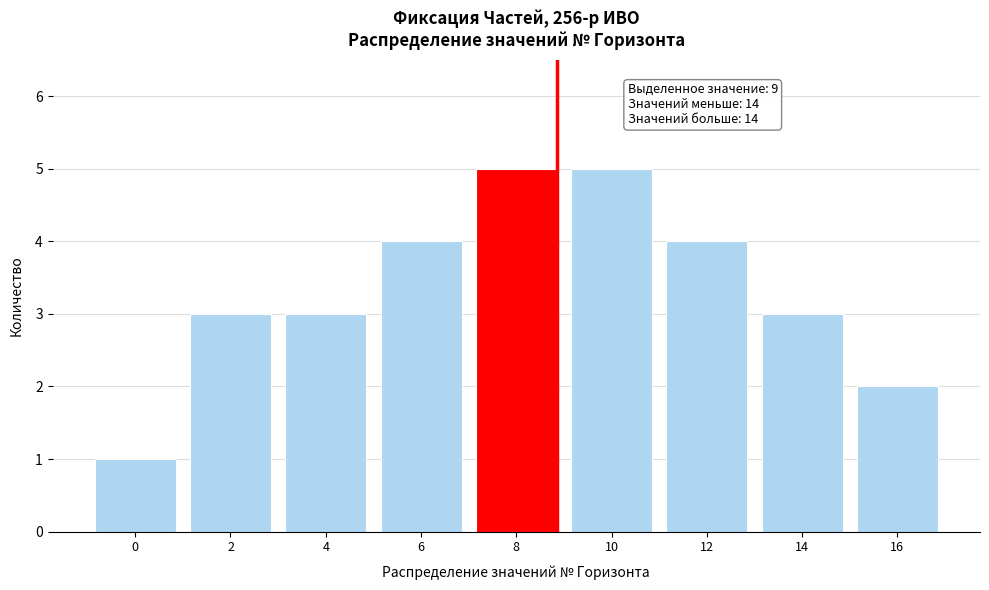

Reading left to right, extract all data points from this chart.

0=1	2=3	4=3	6=4	8=5	10=5	12=4	14=3	16=2